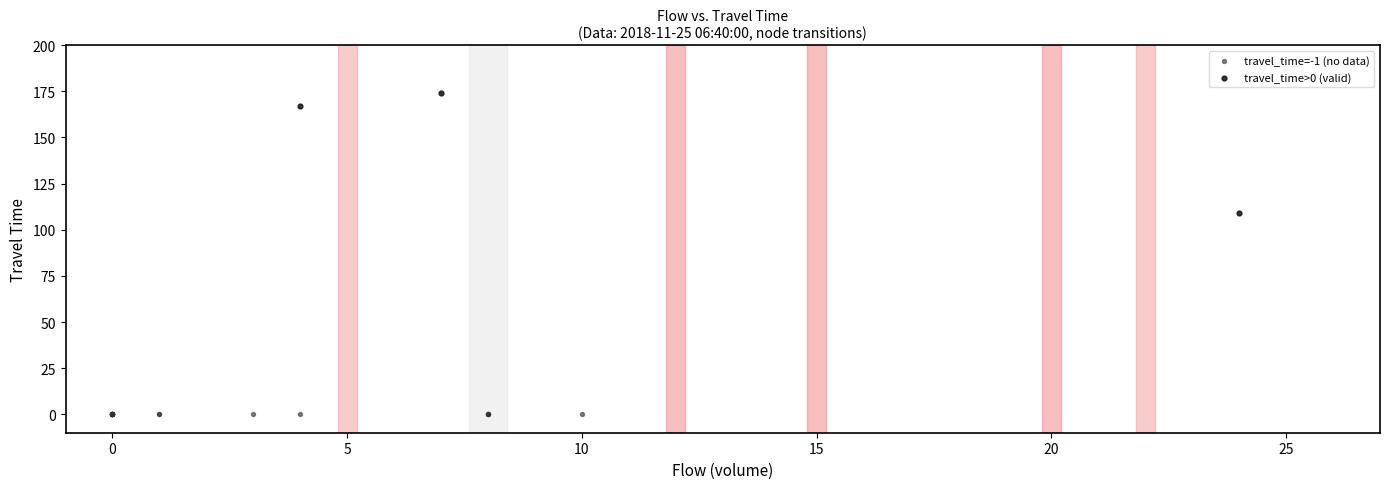

What are all the series names shown in the legend?

travel_time=-1 (no data), travel_time>0 (valid)